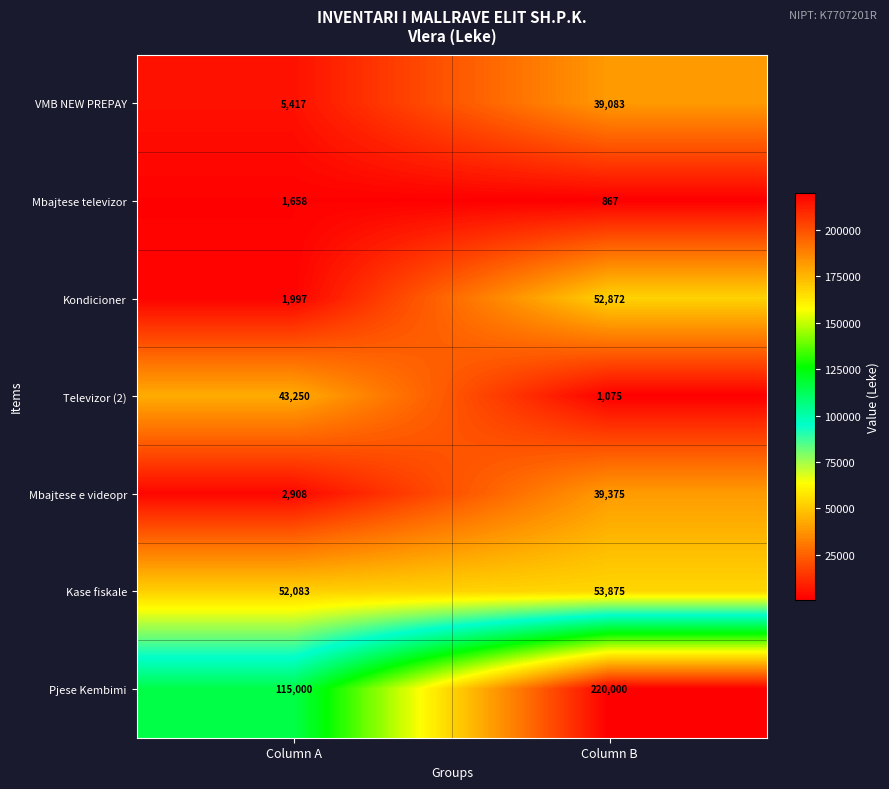

What is the difference between the highest and lowest values at Column A?

113342